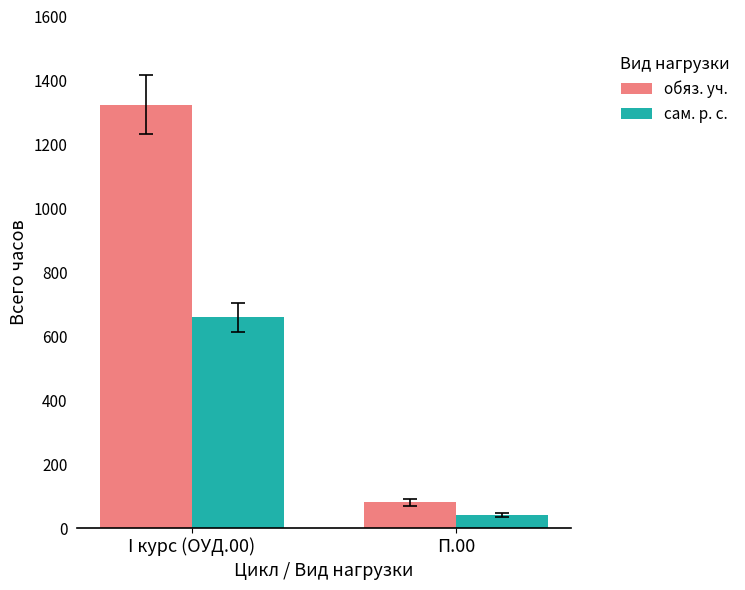

What are all the series names shown in the legend?

обяз. уч., сам. р. с.